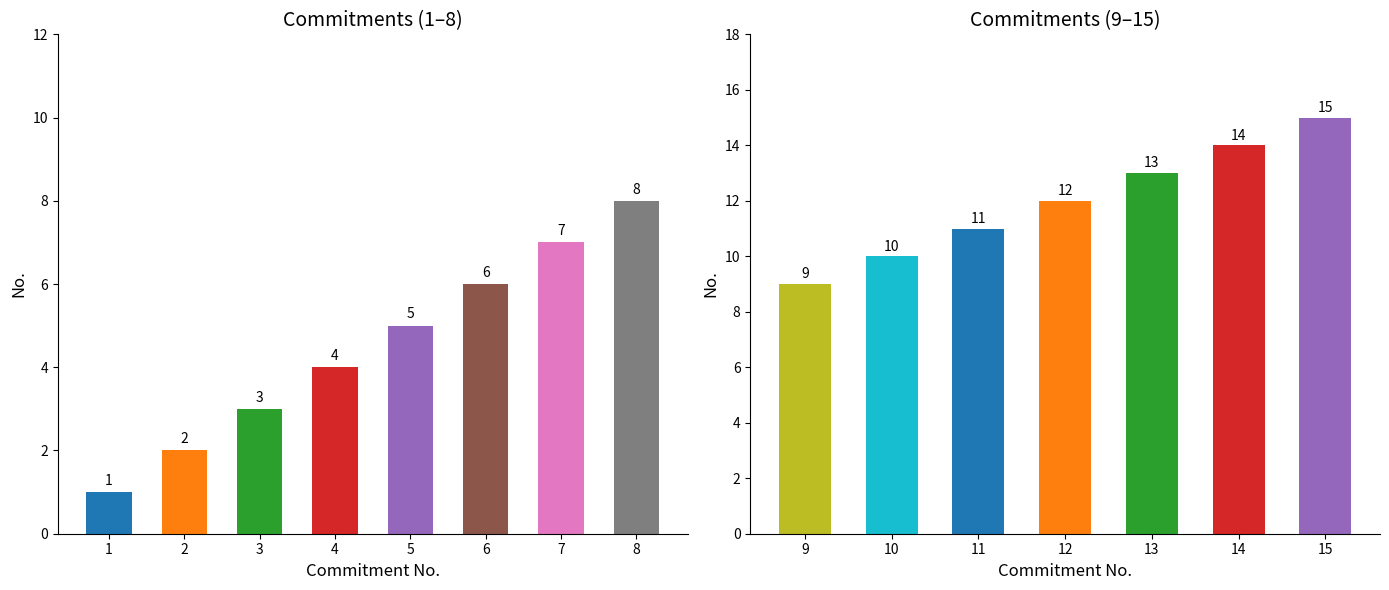

What is the average value?

12